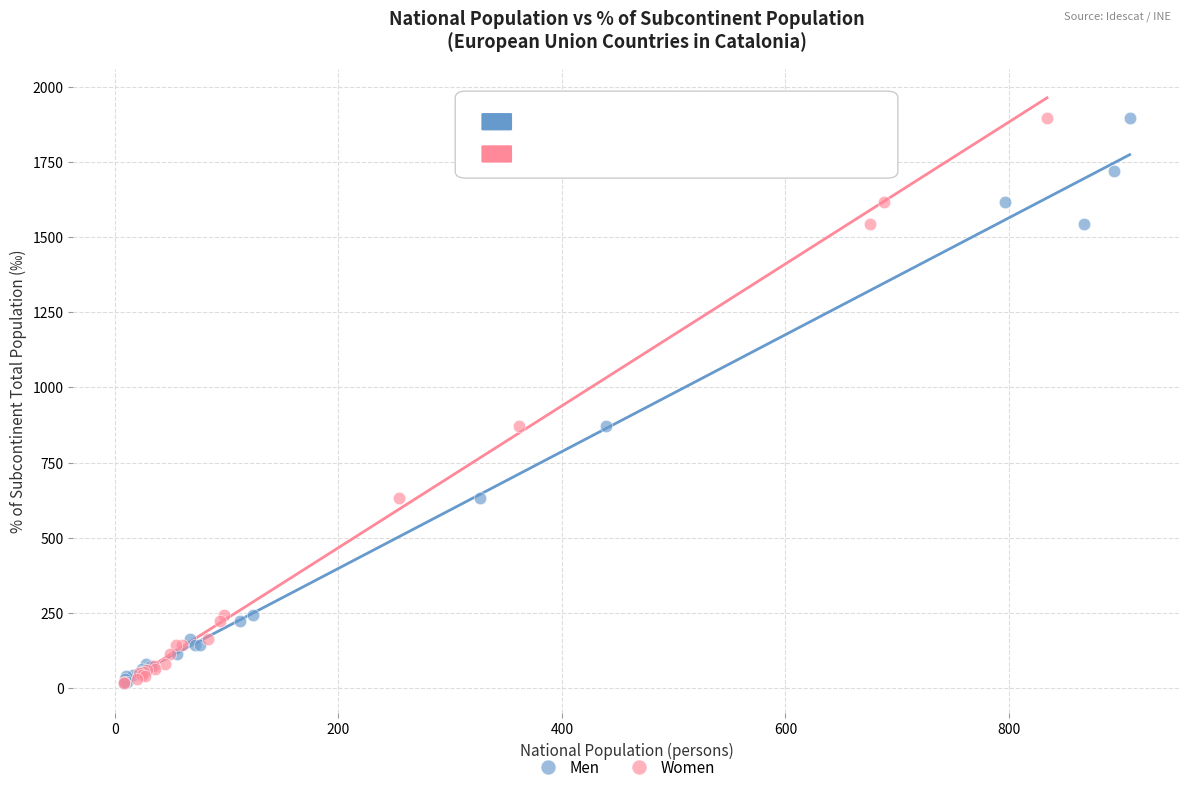

What are all the series names shown in the legend?

Men, Women